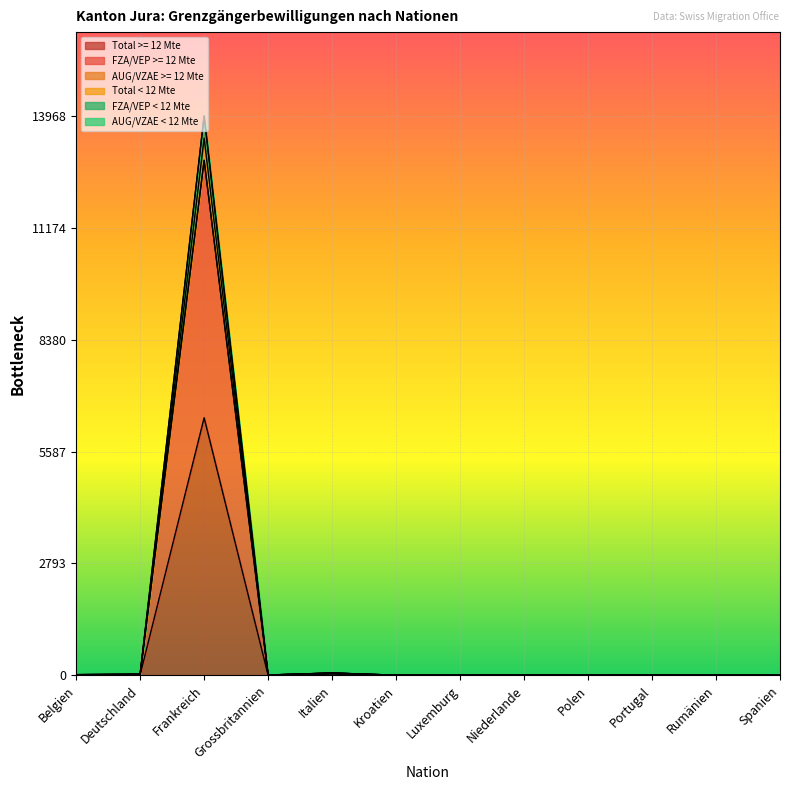

What is the sum of the Total >= 12 Mte values at Kroatien and Polen?

1